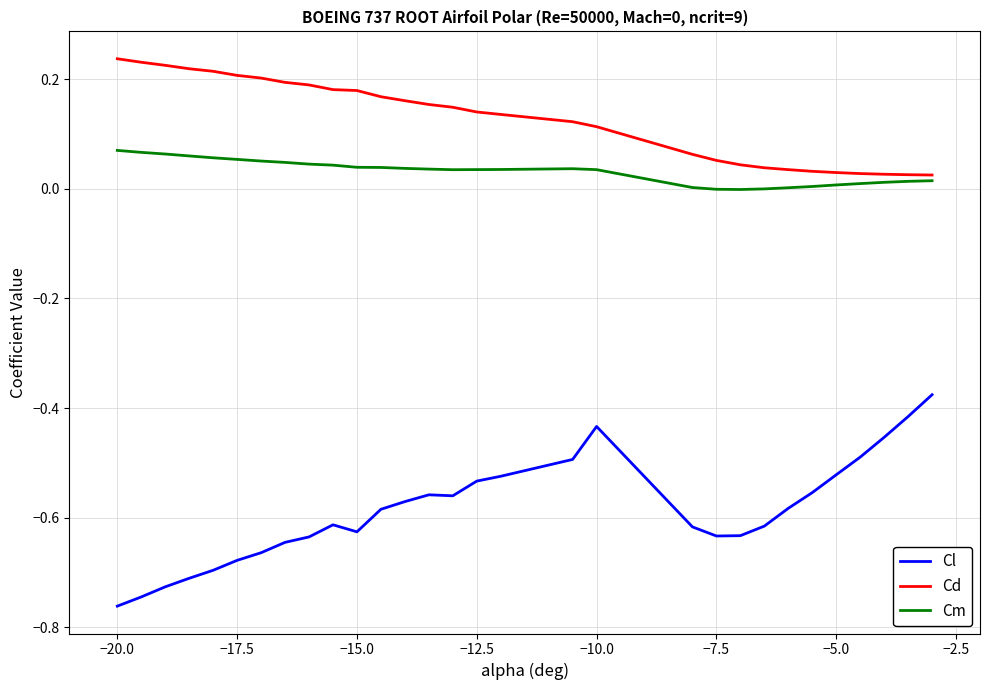

Rank the series by their maximum value, from lowest to highest.

Cl, Cm, Cd